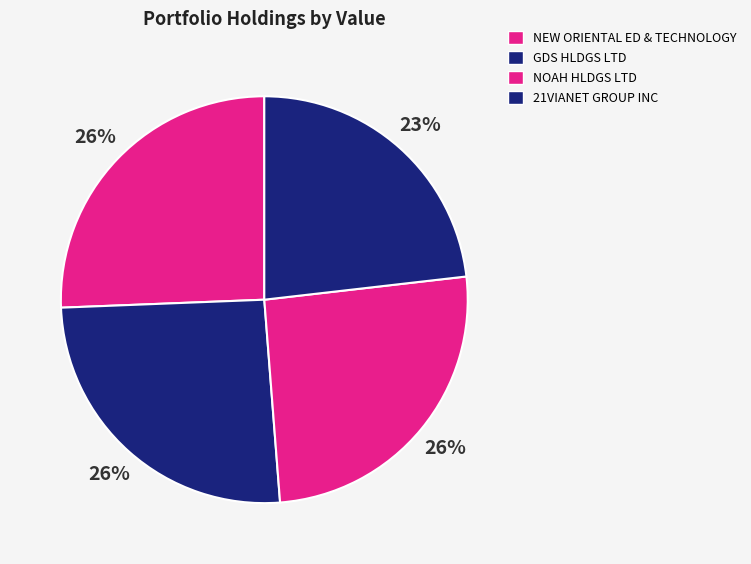

Count the number of slices in the pie.

4